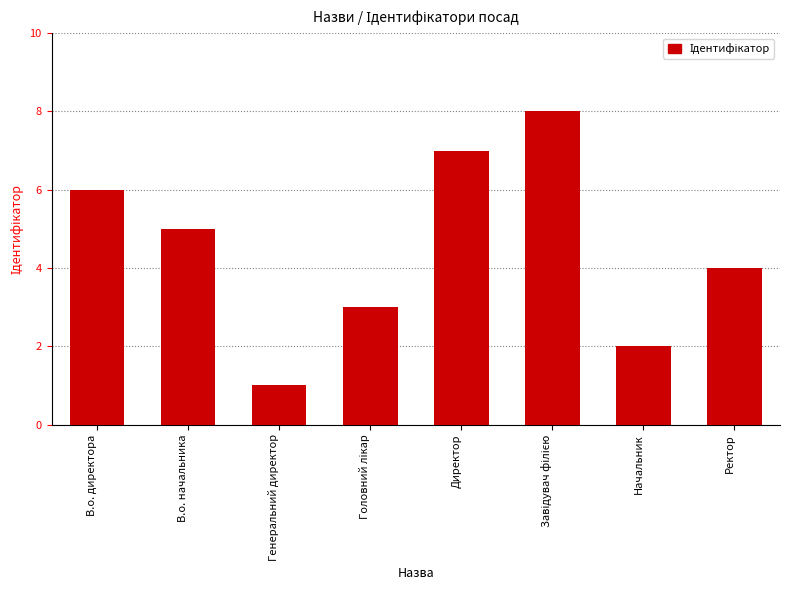

What is the value of the 7th bar from the left?

2